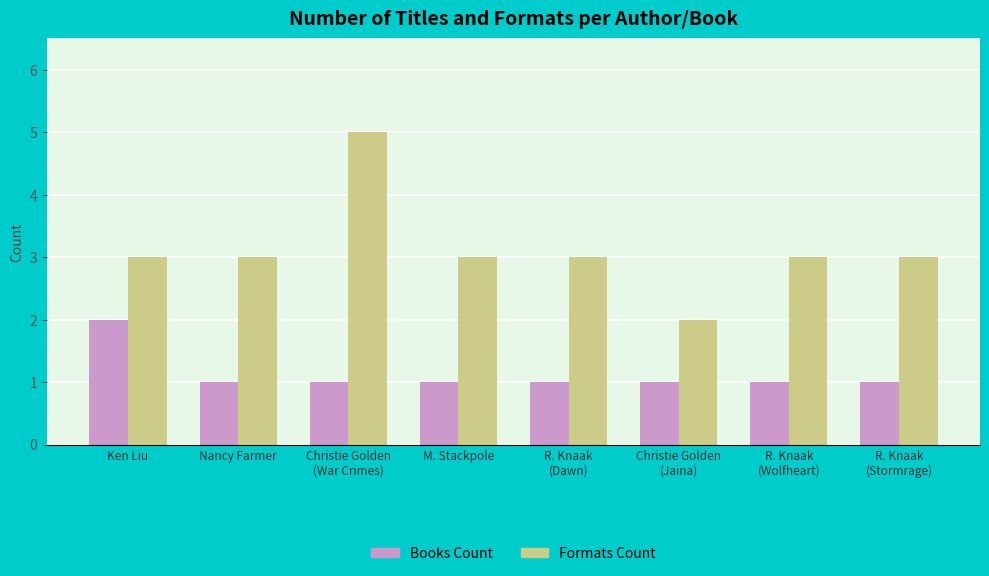

What is the approximate value of Books Count at R. Knaak
(Wolfheart)?

1